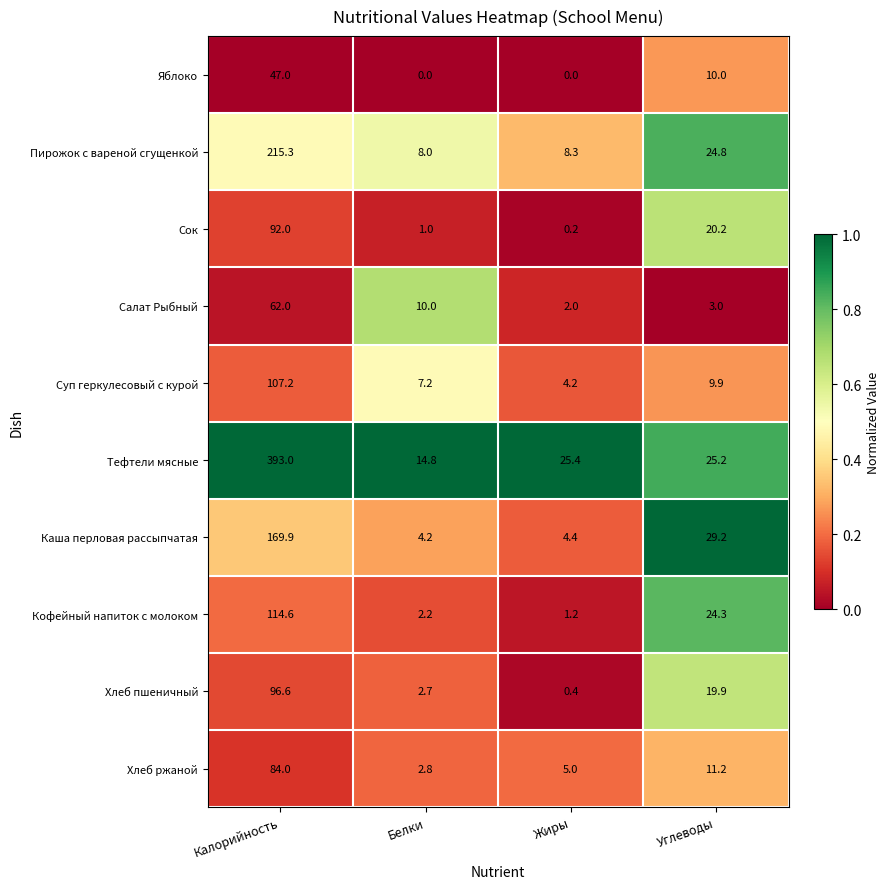

Which series changed the most between Жиры and Углеводы?

Каша перловая рассыпчатая